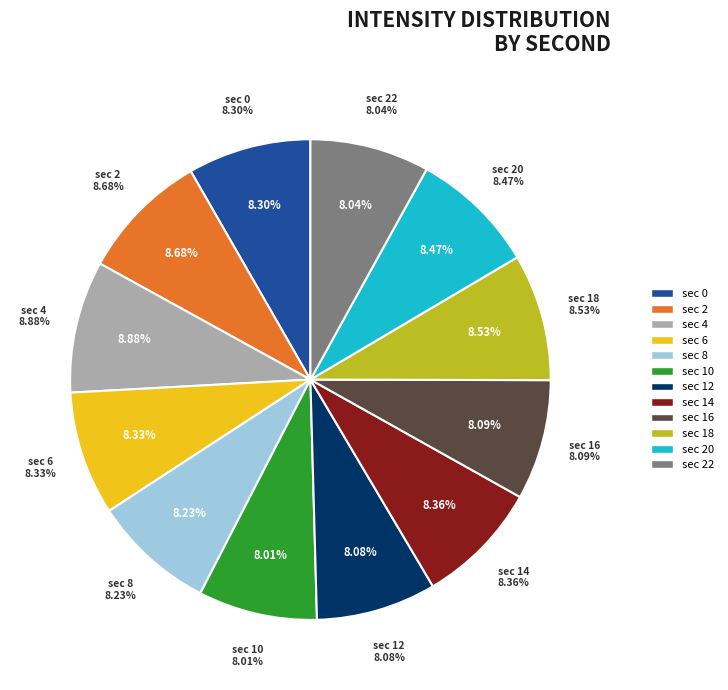

Combined, what portion of the pie is 10 and 22?

16.0%